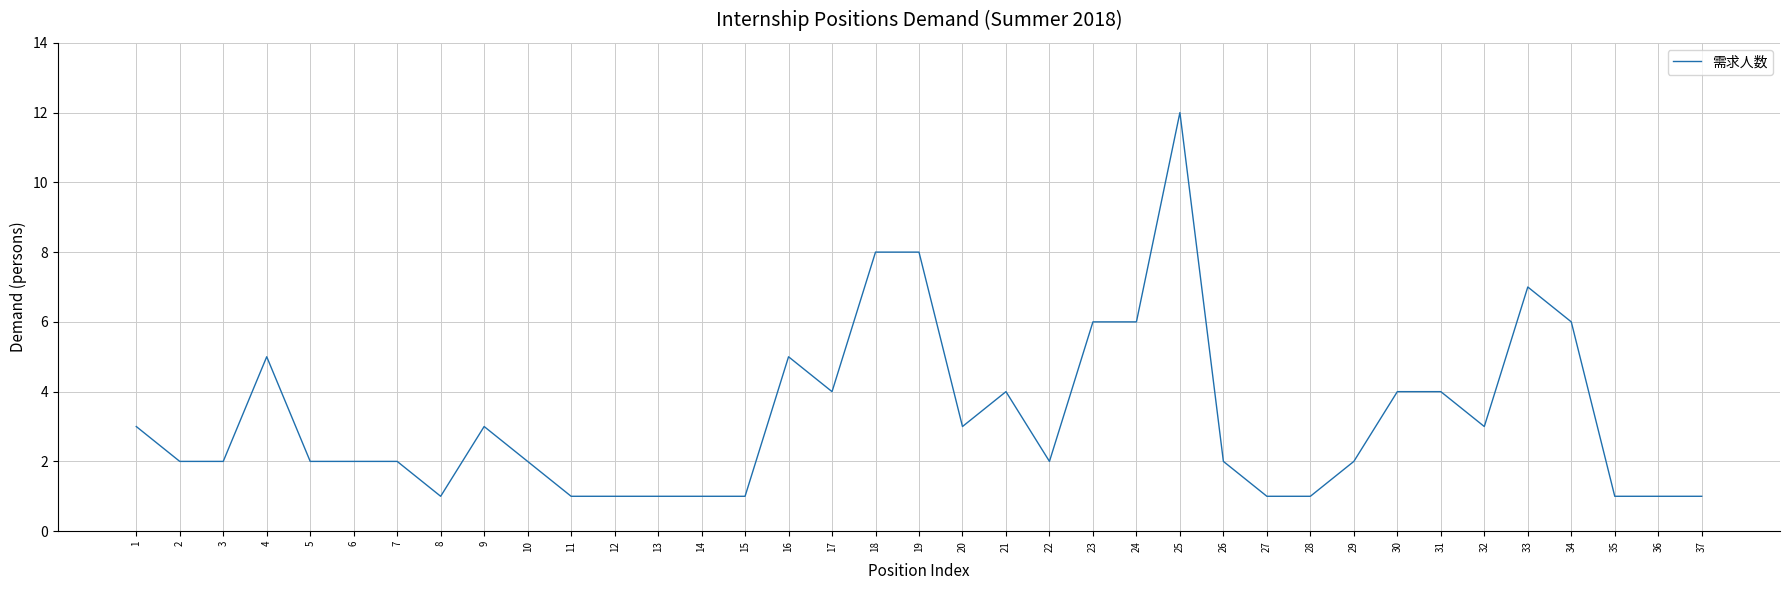

Reading right to left, transcribe all the data shown in this chart.

37=1	36=1	35=1	34=6	33=7	32=3	31=4	30=4	29=2	28=1	27=1	26=2	25=12	24=6	23=6	22=2	21=4	20=3	19=8	18=8	17=4	16=5	15=1	14=1	13=1	12=1	11=1	10=2	9=3	8=1	7=2	6=2	5=2	4=5	3=2	2=2	1=3